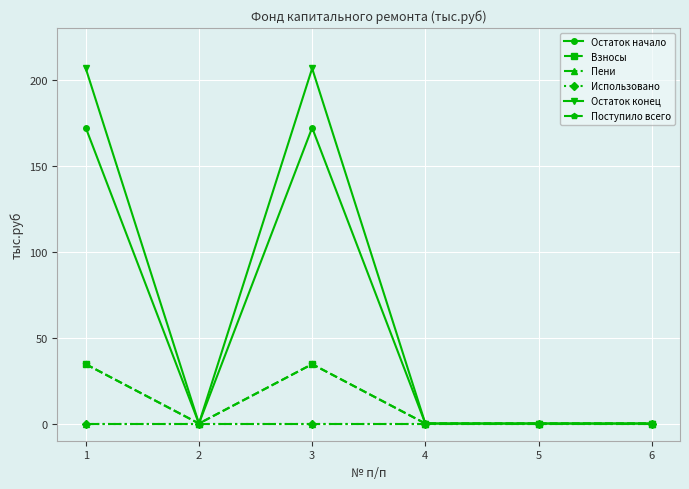

In Остаток начало, how many points are lower than both neighbors (excluding endpoints)?

1